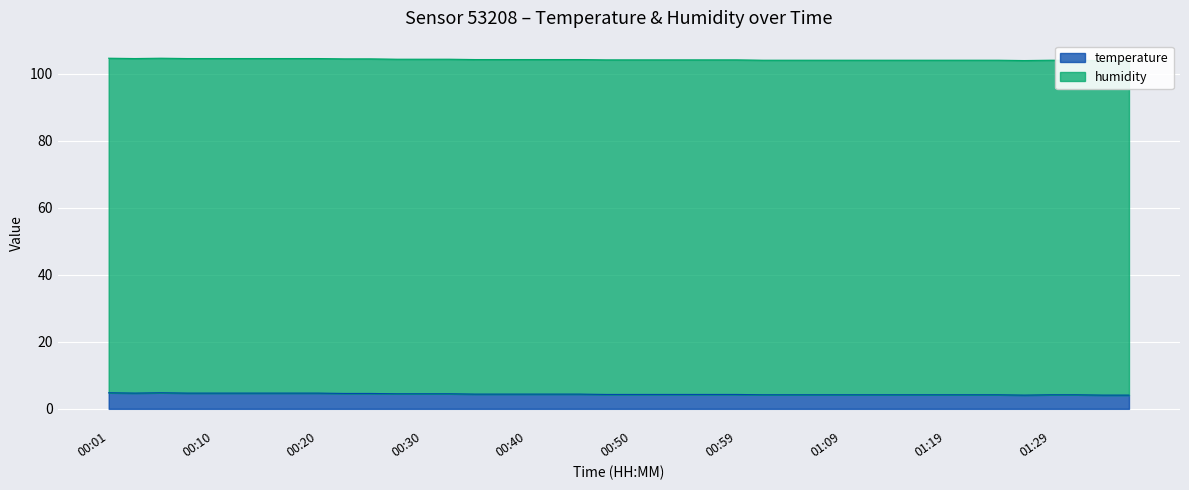

What value does the data have at 01:34?

4.1